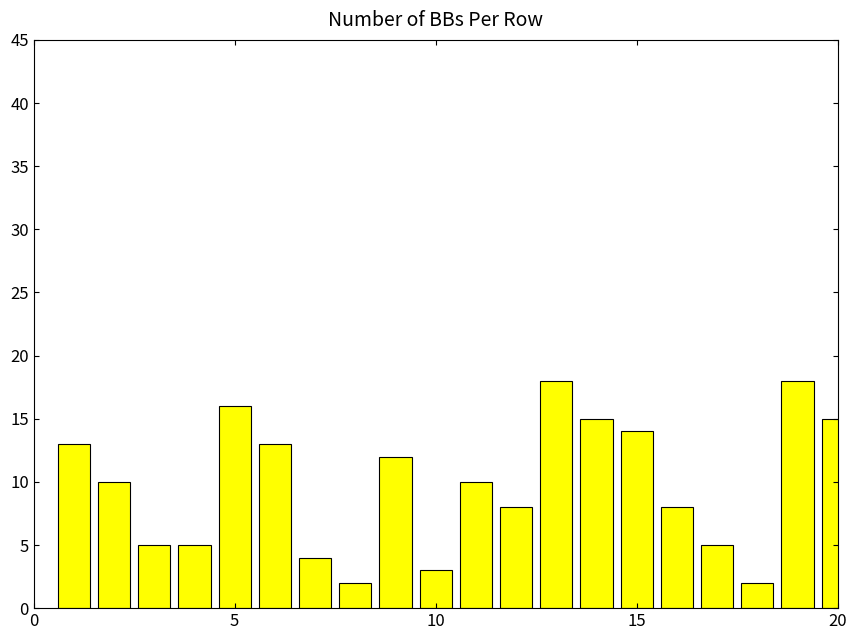

What is the value of the 20th bar from the left?

15